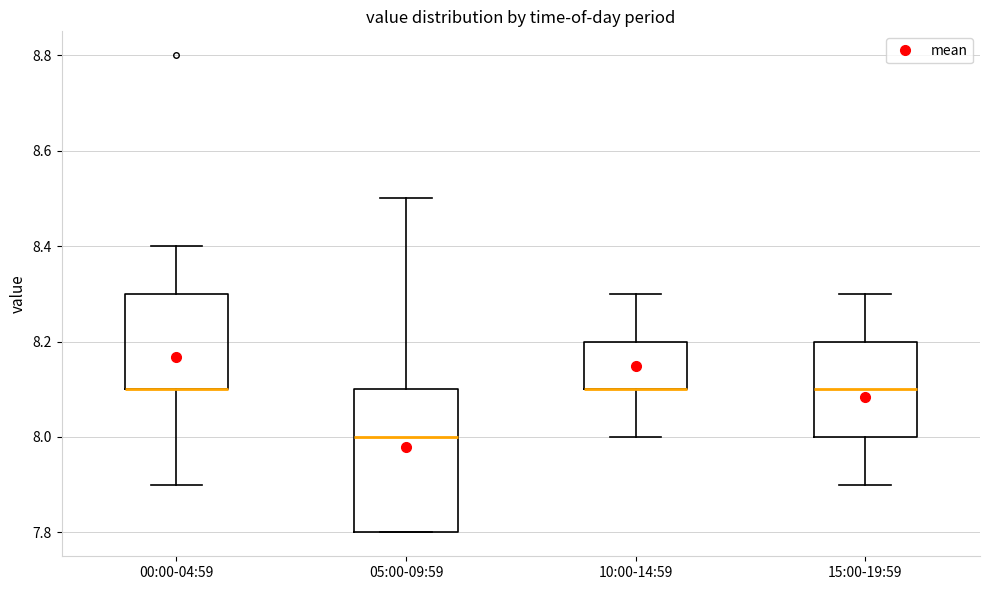

Where is the upper edge of the box for 10:00-14:59 on the y-axis? The values are not printed on the chart, so give them approximately, as read against the axis.

8.2